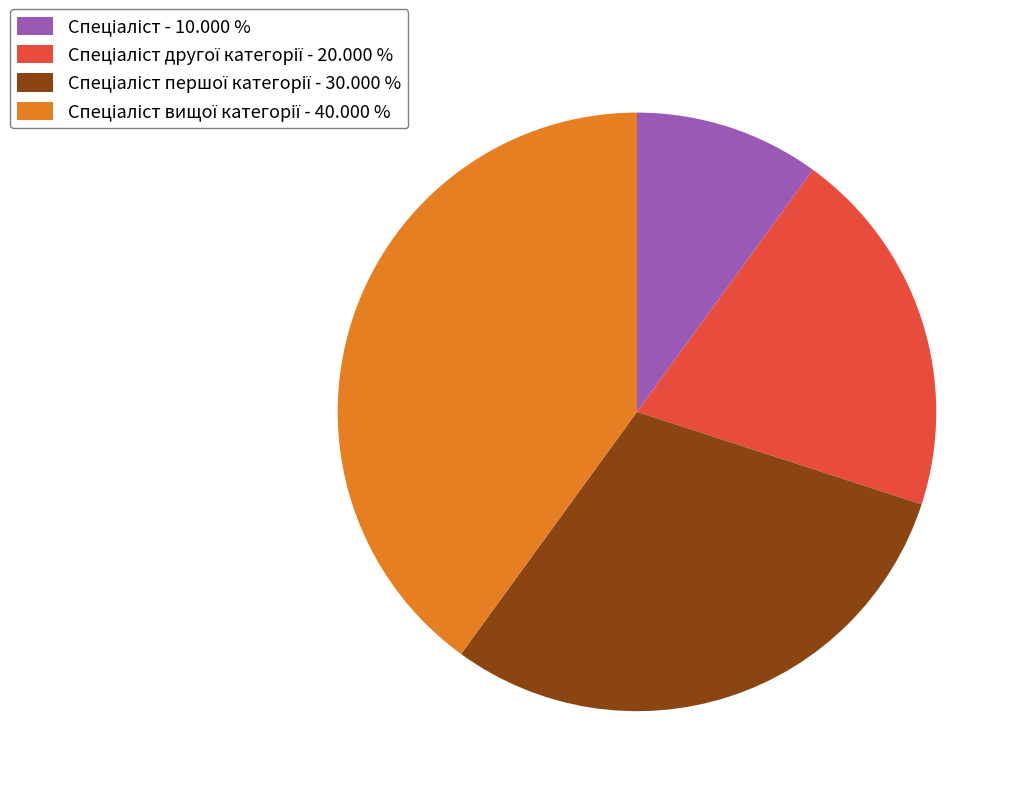

Is there any slice that represents more than half of the pie?

No